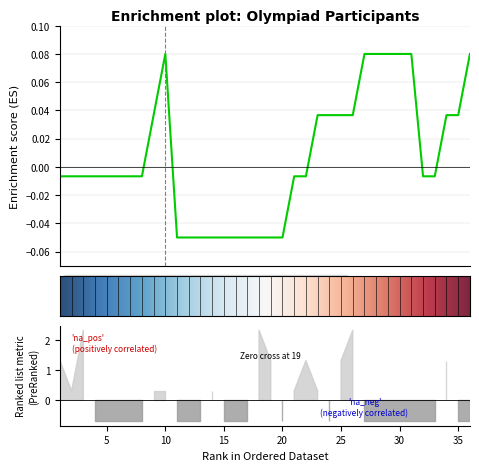

Rank the categories by value from highest to lowest.

10, 27, 28, 29, 30, 31, 36, 9, 23, 24, 25, 26, 34, 35, 1, 2, 3, 4, 5, 6, 7, 8, 21, 22, 32, 33, 11, 12, 13, 14, 15, 16, 17, 18, 19, 20